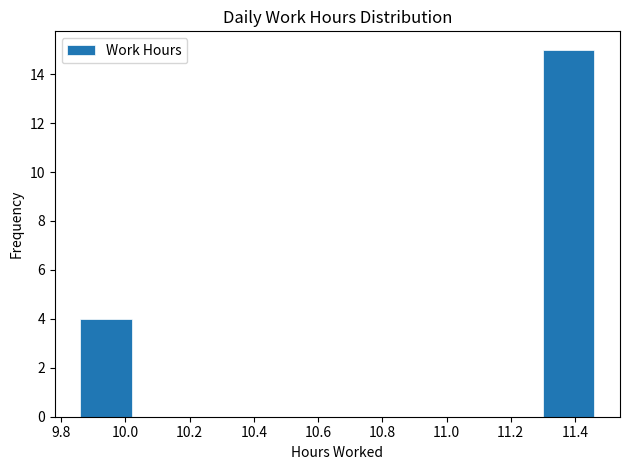

What is the height of the bar covering 9.86 to 10.02 on the x-axis? The values are not printed on the chart, so give them approximately, as read against the axis.

4